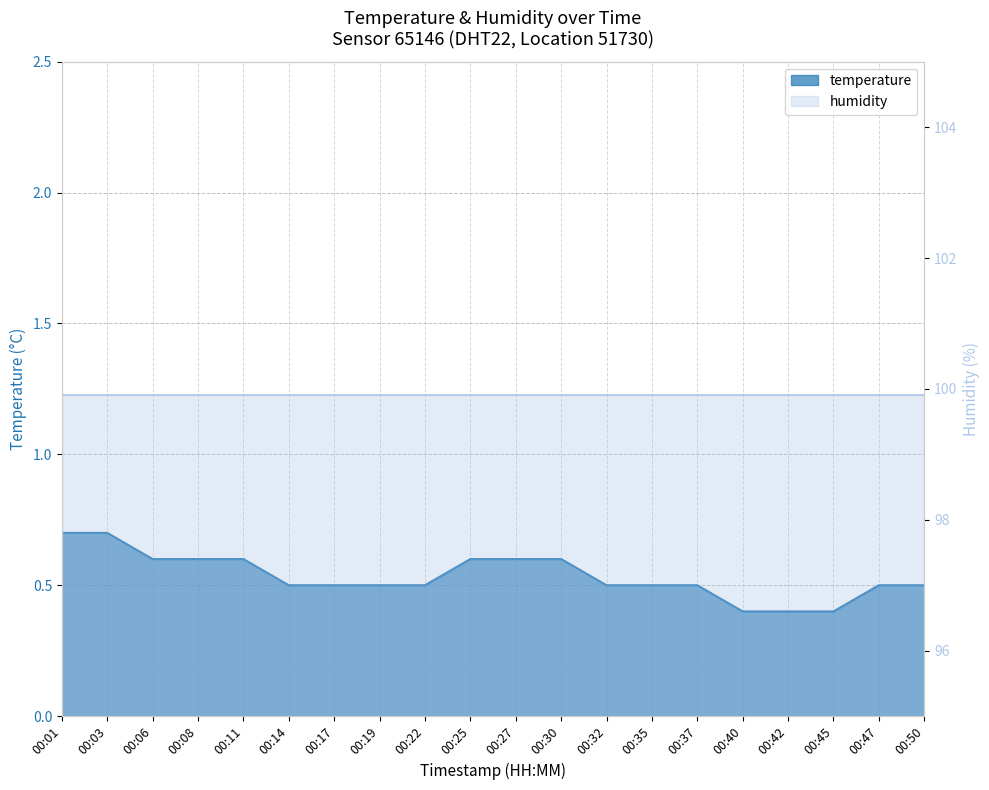

True or false: the data shows 0.9 at 00:08.

False